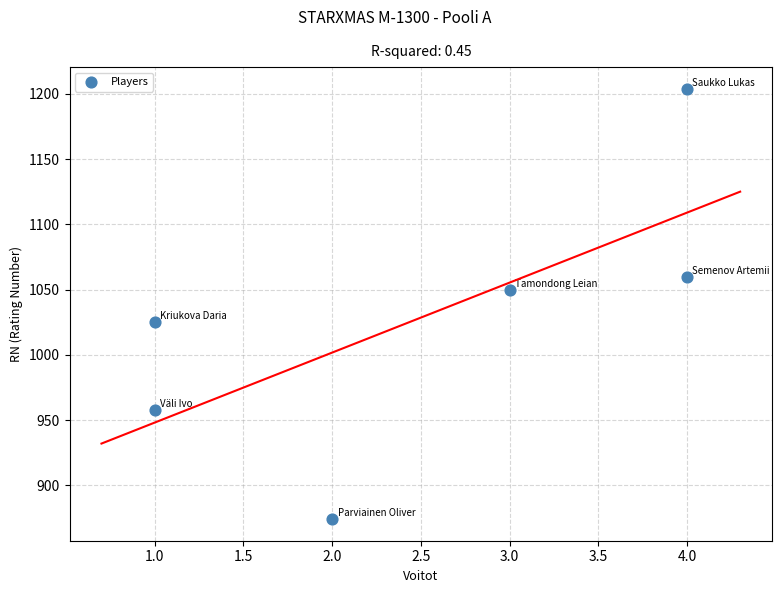

What is the range of X values (max minus min)?

3